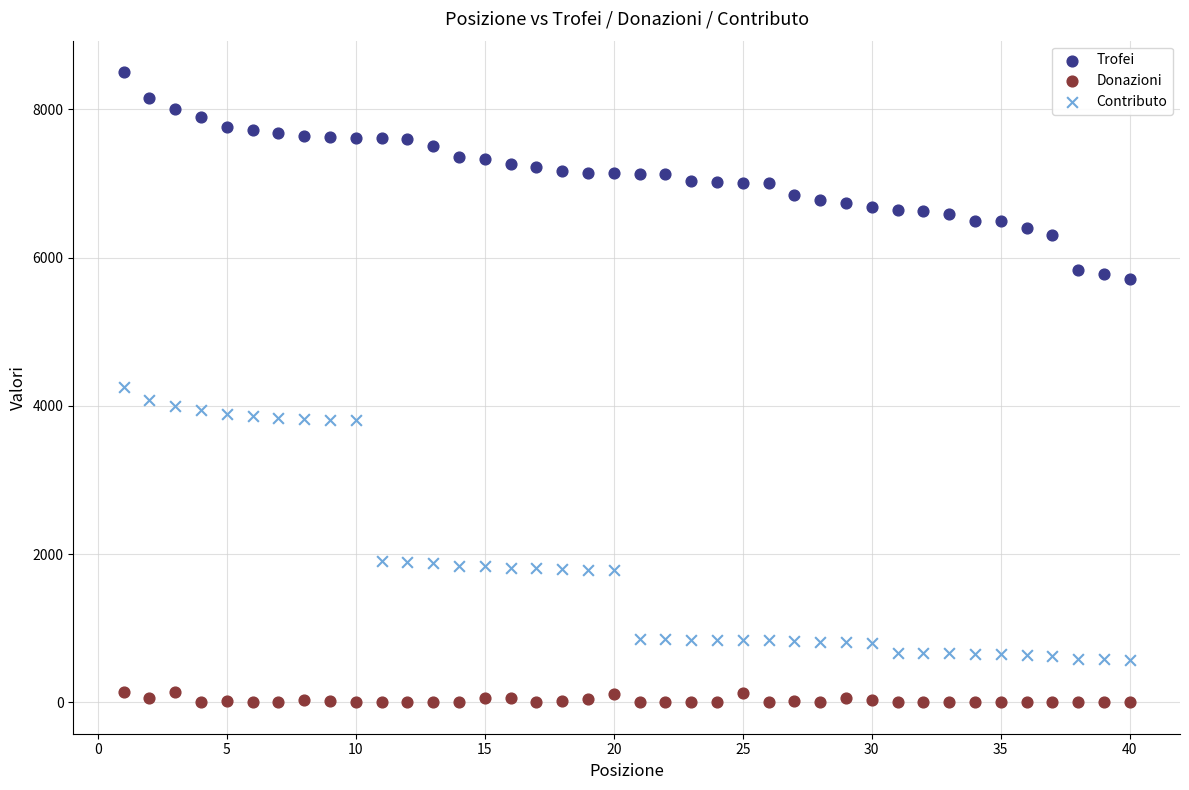

Which series reaches the minimum Y coordinate?

Donazioni